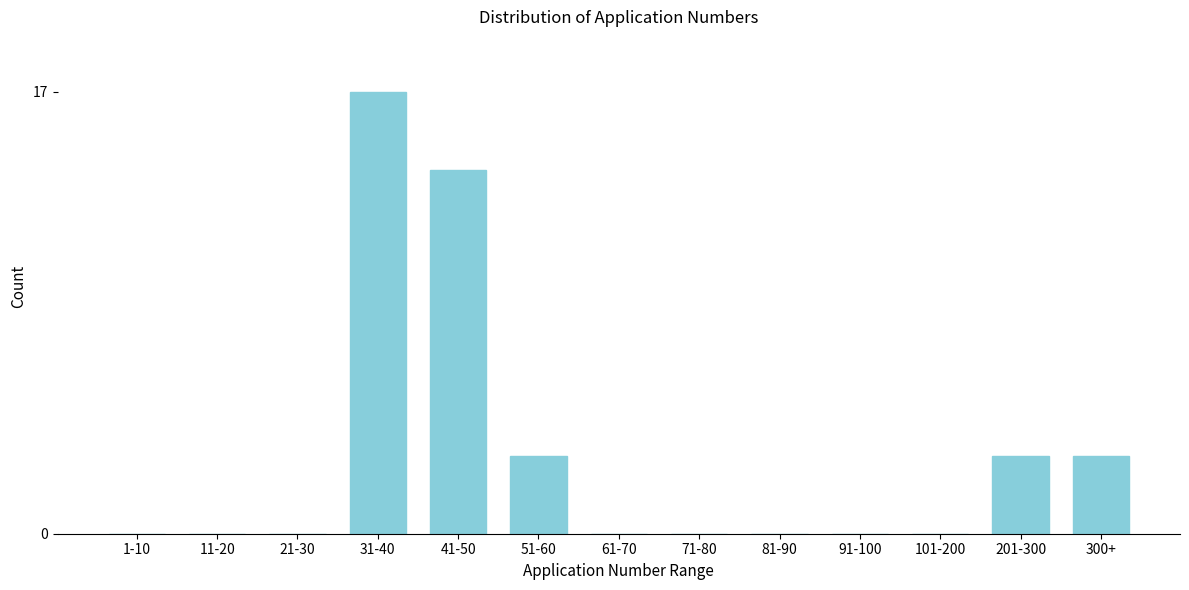

Reading left to right, list all the values displayed in this chart.

1-10=0	11-20=0	21-30=0	31-40=17	41-50=14	51-60=3	61-70=0	71-80=0	81-90=0	91-100=0	101-200=0	201-300=3	300+=3